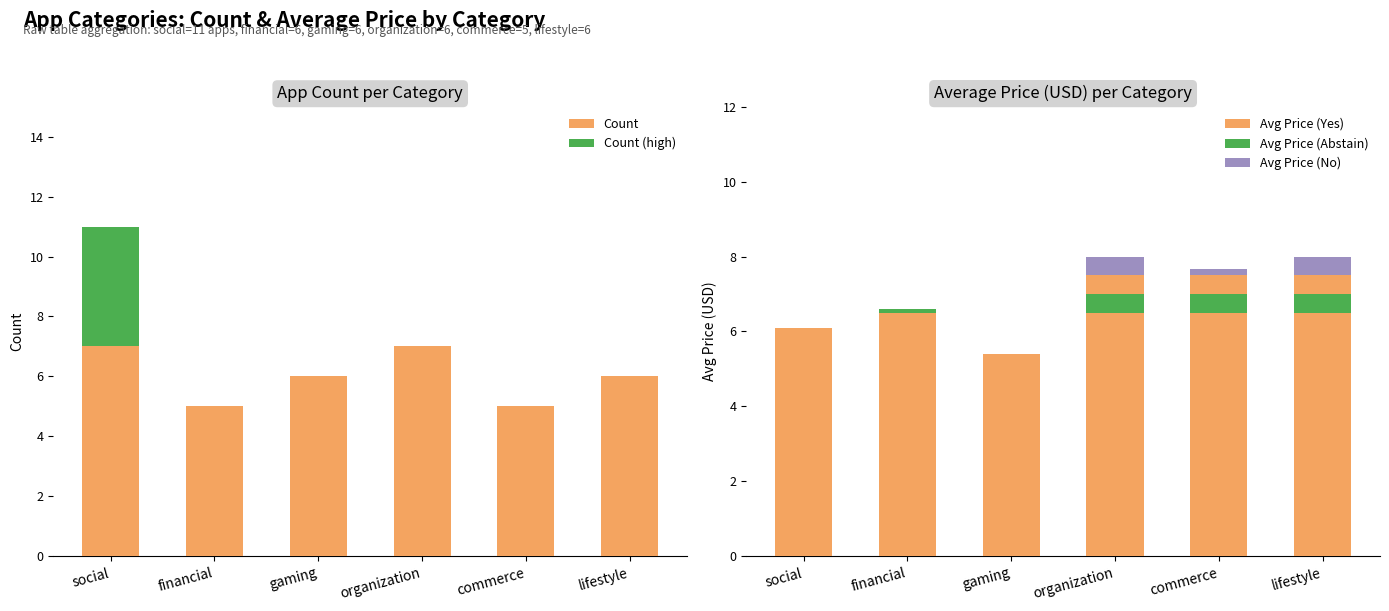

Which series has the largest total across all categories?

Avg Price (Yes)